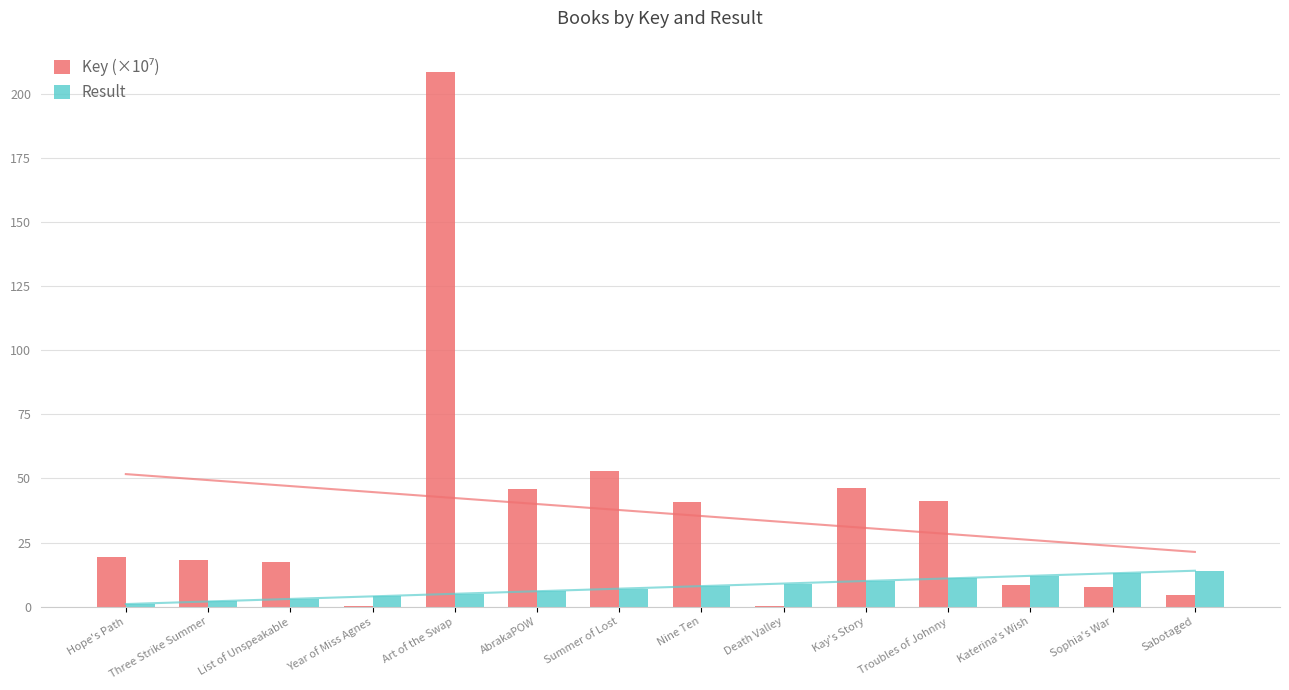

At AbrakaPOW, list the series in order from largest to smallest.

Key (×10⁷), Result